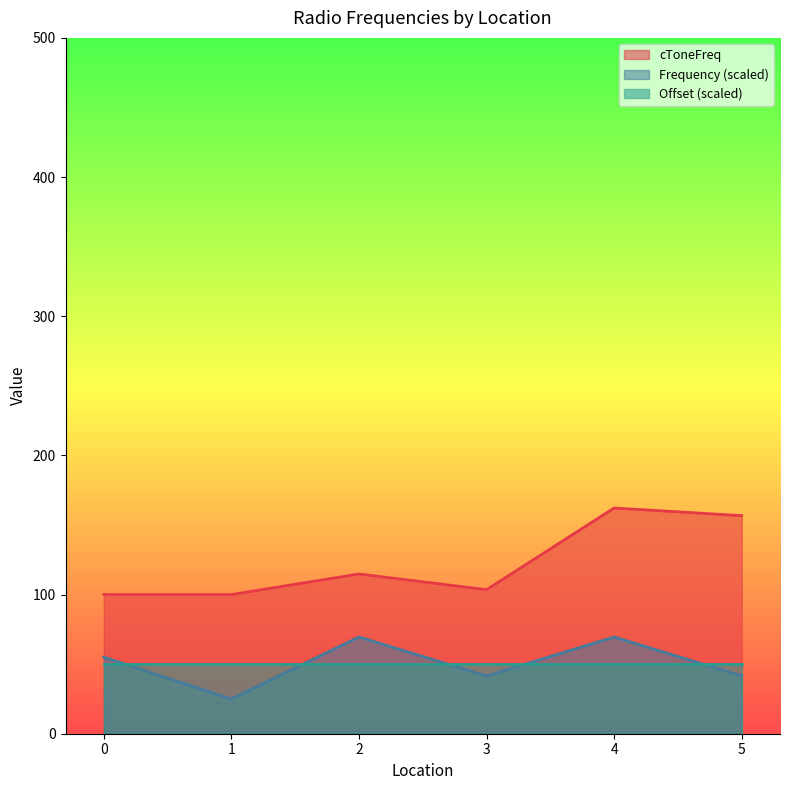

At which category is the sum across all series the highest?

4